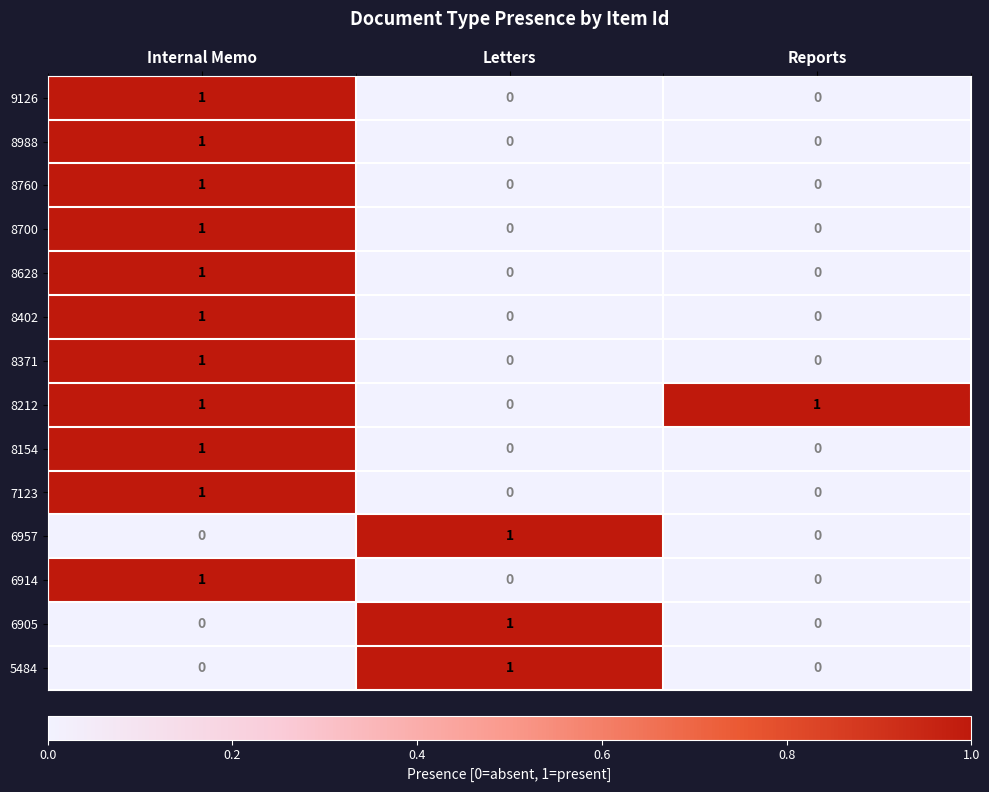

At which label does 6905 reach its peak?

Letters